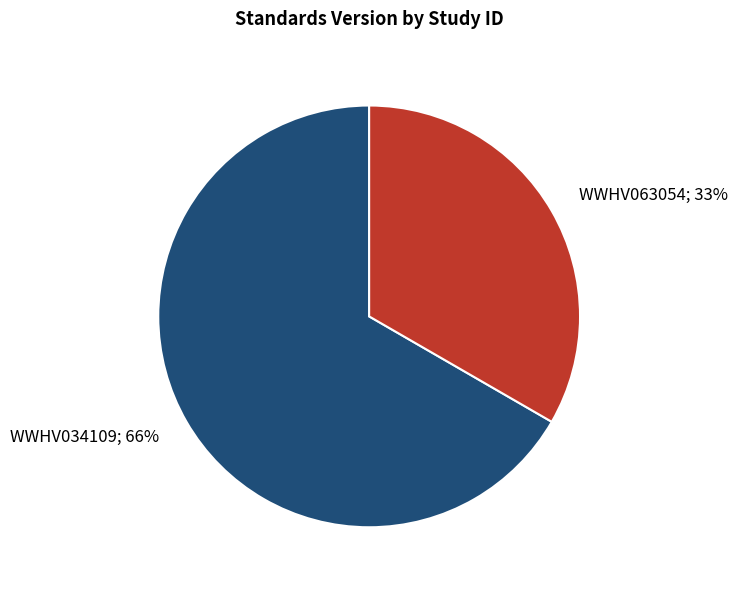

Rank the categories by value from highest to lowest.

WWHV034109, WWHV063054